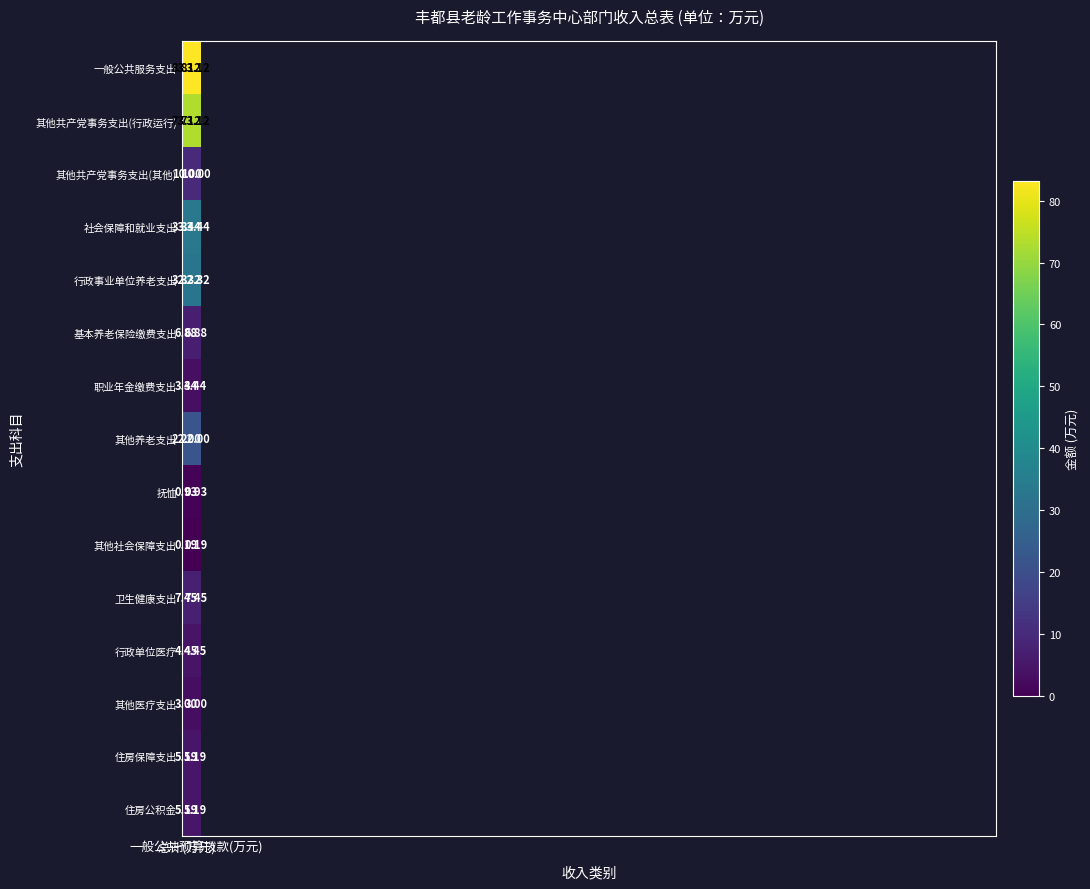

Which series has the largest total across all categories?

一般公共服务支出